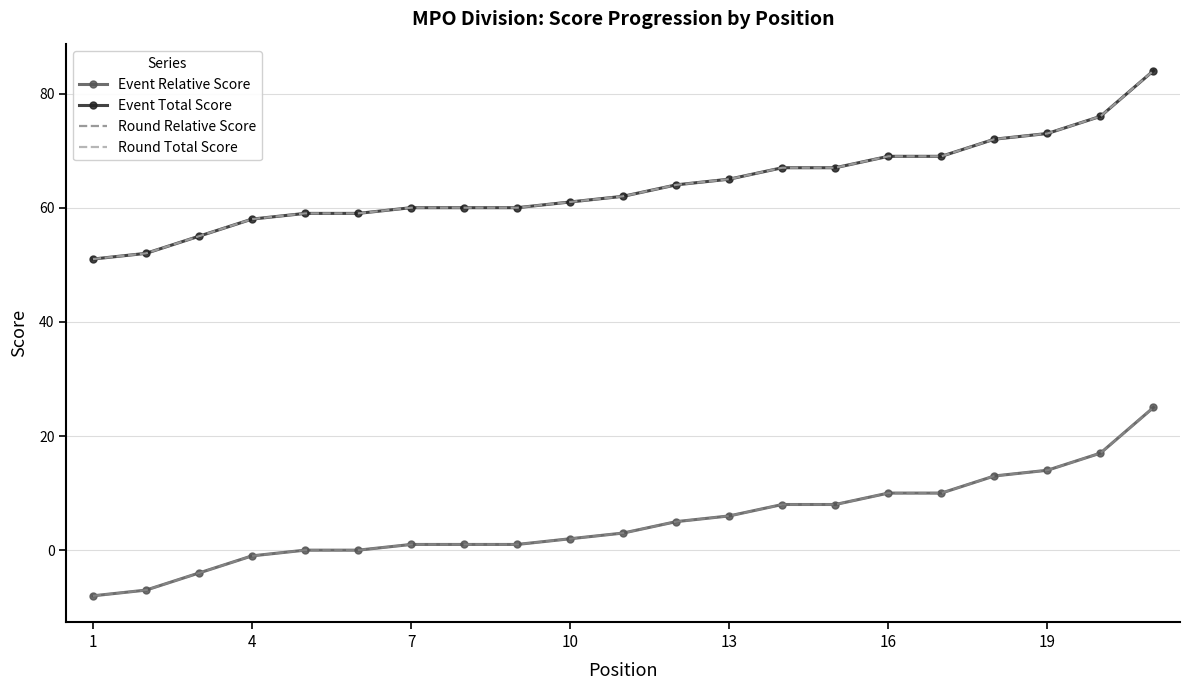

How many distinct data groups are displayed?

4